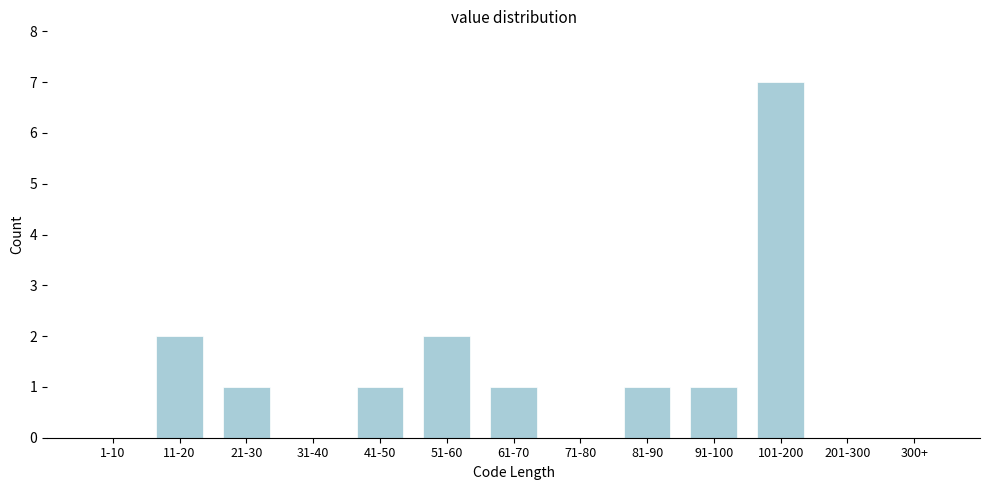

Reading right to left, transcribe all the data shown in this chart.

300+=0	201-300=0	101-200=7	91-100=1	81-90=1	71-80=0	61-70=1	51-60=2	41-50=1	31-40=0	21-30=1	11-20=2	1-10=0